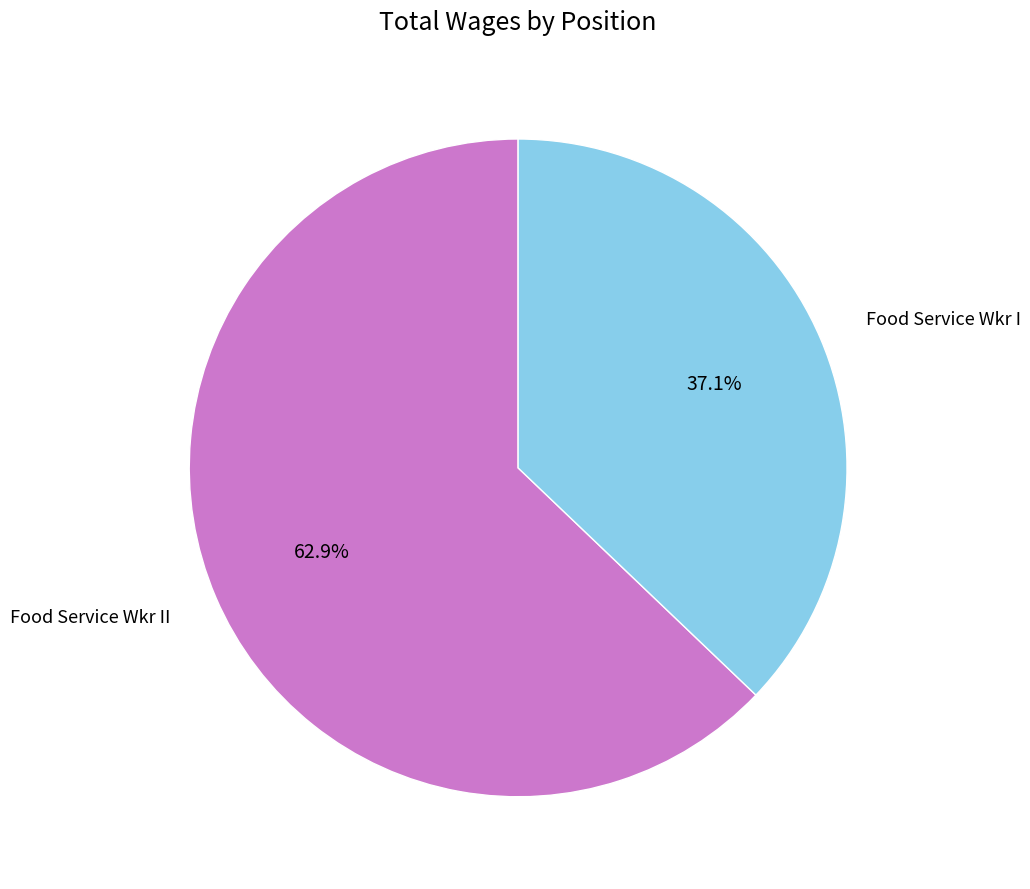

Which slice is the smallest?

Food Service Wkr I